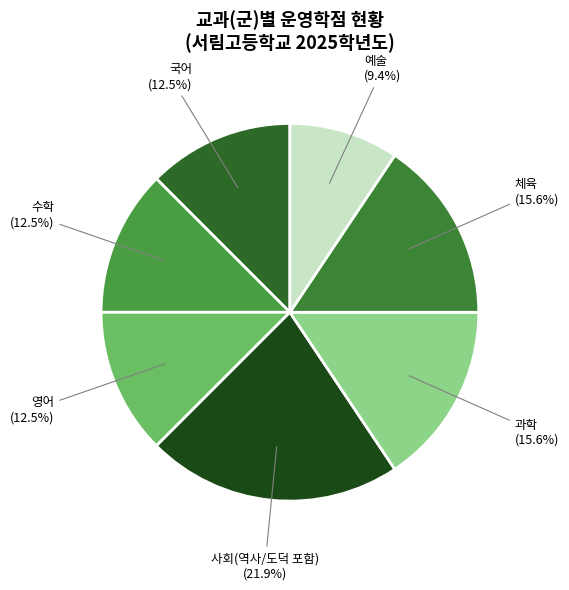

To the nearest percent, what is the difference between the 과학 and 국어 slice percentages?

3%